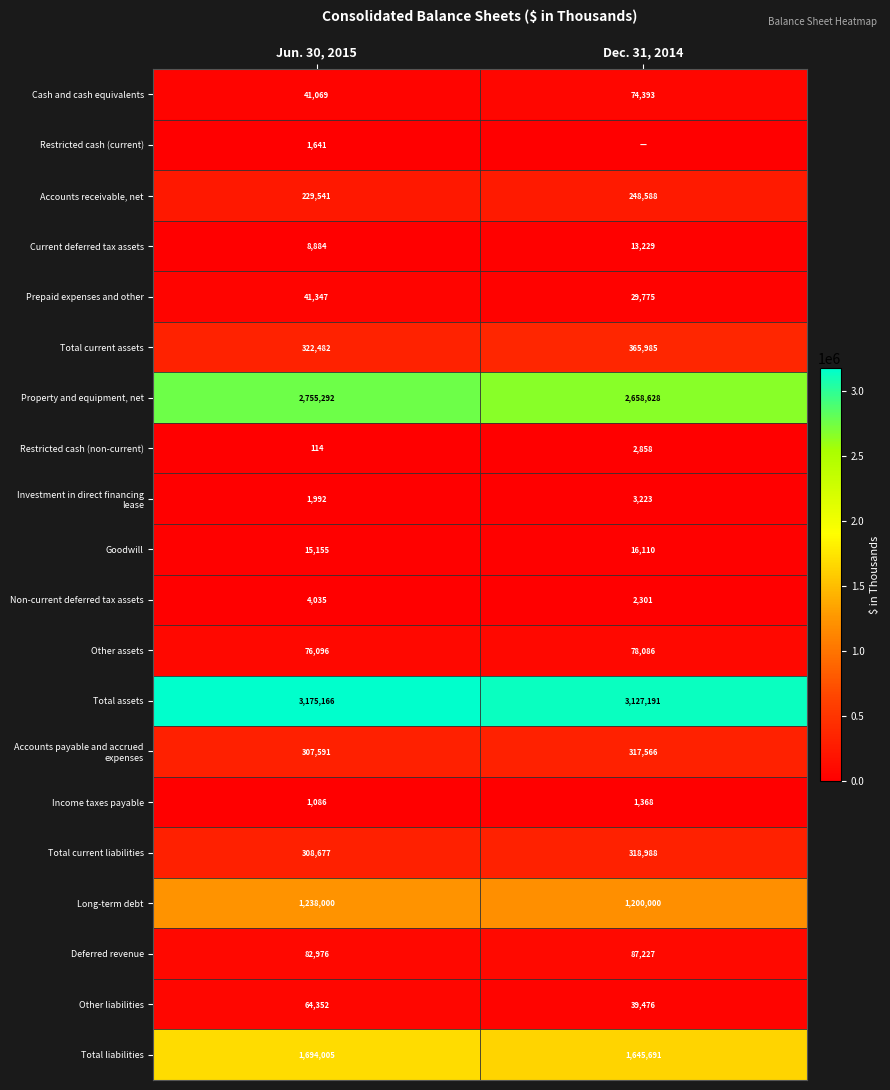

What is the difference between the Other assets values at Jun. 30, 2015 and Dec. 31, 2014?

1990